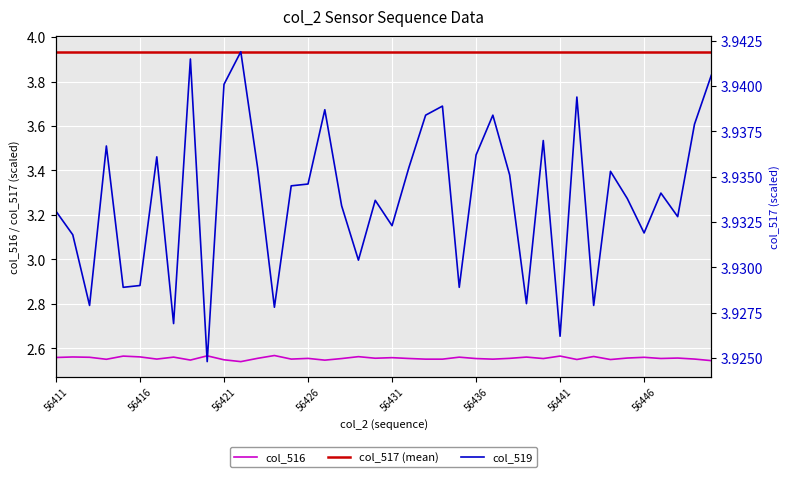

At which category does the chart reach its minimum across all series?

11